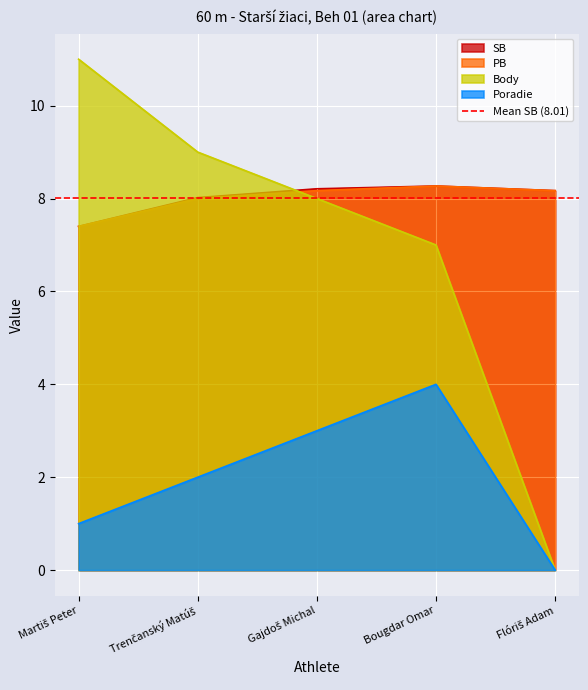

Reading left to right, transcribe all the data shown in this chart.

SB: Martiš Peter=7.4	Trenčanský Matúš=8.0	Gajdoš Michal=8.2	Bougdar Omar=8.3	Flóriš Adam=8.2
PB: Martiš Peter=7.4	Trenčanský Matúš=8.0	Gajdoš Michal=8.2	Bougdar Omar=8.3	Flóriš Adam=8.2
Body: Martiš Peter=11.0	Trenčanský Matúš=9.0	Gajdoš Michal=8.0	Bougdar Omar=7.0	Flóriš Adam=0.0
Poradie: Martiš Peter=1.0	Trenčanský Matúš=2.0	Gajdoš Michal=3.0	Bougdar Omar=4.0	Flóriš Adam=0.0